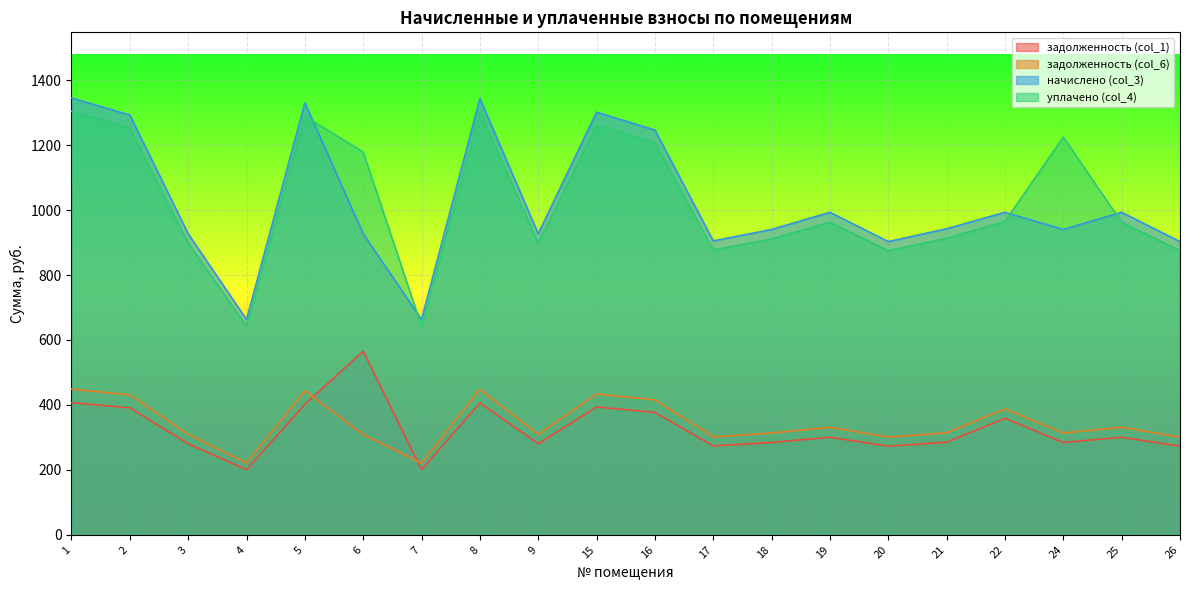

What is the difference between the second highest and second lowest values in the начислено (col_3) series?

680.4